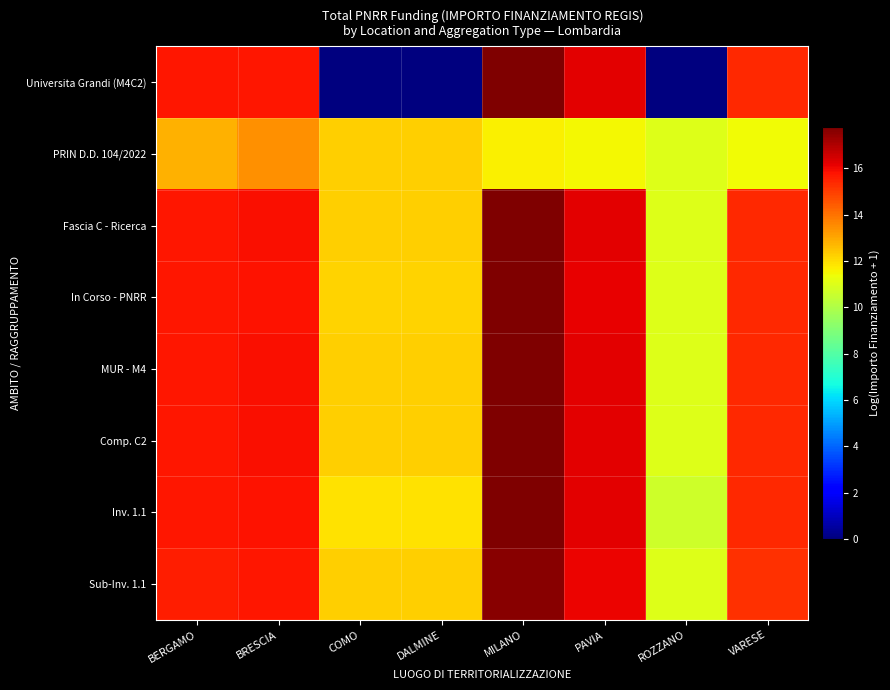

Reading right to left, transcribe all the data shown in this chart.

Universita Grandi (M4C2): VARESE=15.4	ROZZANO=0.0	PAVIA=16.2	MILANO=17.8	DALMINE=0.0	COMO=0.0	BRESCIA=15.8	BERGAMO=15.7
PRIN D.D. 104/2022: VARESE=11.4	ROZZANO=11.0	PAVIA=11.5	MILANO=11.7	DALMINE=12.3	COMO=12.2	BRESCIA=13.4	BERGAMO=12.8
Fascia C - Ricerca: VARESE=15.4	ROZZANO=11.0	PAVIA=16.2	MILANO=17.8	DALMINE=12.3	COMO=12.2	BRESCIA=15.9	BERGAMO=15.8
In Corso - PNRR: VARESE=15.4	ROZZANO=11.0	PAVIA=16.2	MILANO=17.7	DALMINE=12.2	COMO=12.2	BRESCIA=15.8	BERGAMO=15.7
MUR - M4: VARESE=15.4	ROZZANO=11.0	PAVIA=16.2	MILANO=17.8	DALMINE=12.3	COMO=12.2	BRESCIA=15.9	BERGAMO=15.8
Comp. C2: VARESE=15.4	ROZZANO=11.0	PAVIA=16.2	MILANO=17.8	DALMINE=12.3	COMO=12.2	BRESCIA=15.9	BERGAMO=15.8
Inv. 1.1: VARESE=15.4	ROZZANO=10.7	PAVIA=16.2	MILANO=17.8	DALMINE=11.9	COMO=11.9	BRESCIA=15.8	BERGAMO=15.8
Sub-Inv. 1.1: VARESE=15.3	ROZZANO=11.0	PAVIA=16.1	MILANO=17.6	DALMINE=12.3	COMO=12.2	BRESCIA=15.7	BERGAMO=15.6